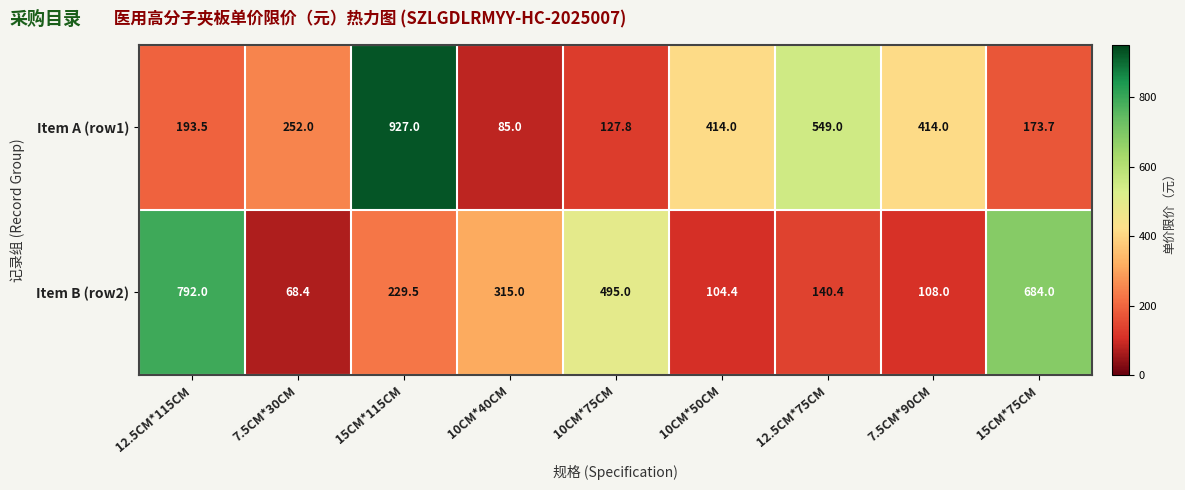

The Item B (row2) series shows 68.4 at 7.5CM*30CM. True or false?

True